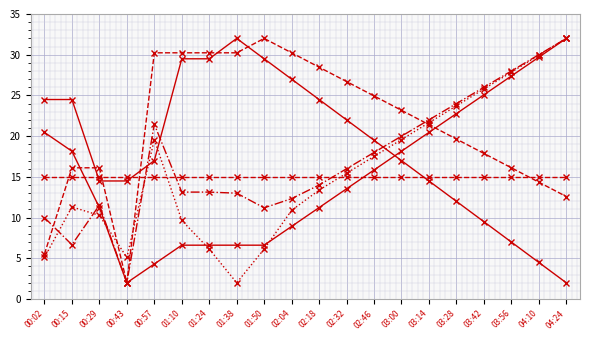

How many lines are shown in the chart?

6